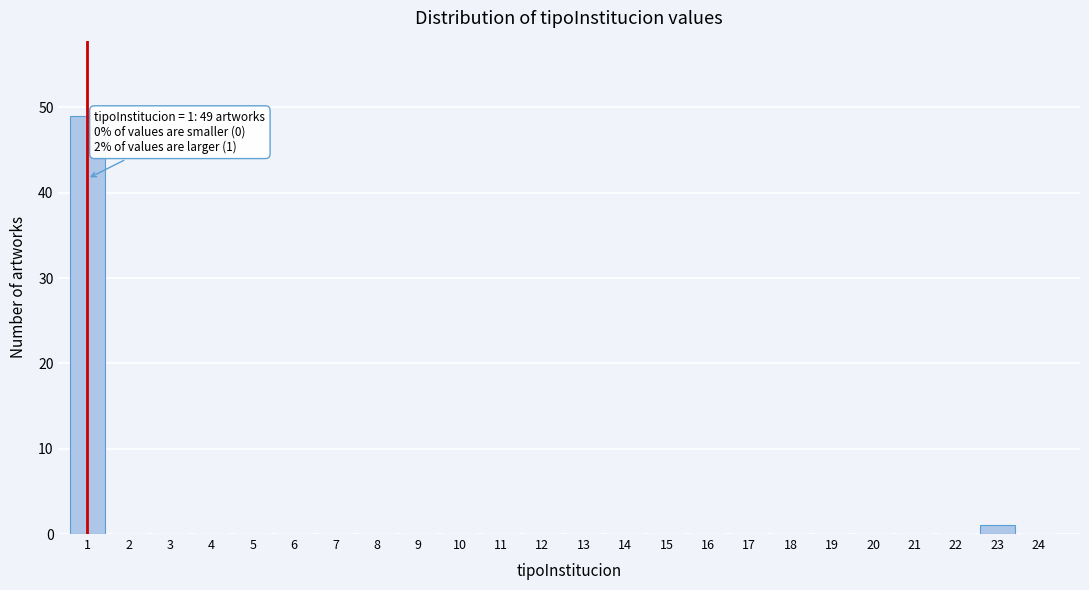

Reading right to left, list all the values displayed in this chart.

24=0	23=1	22=0	21=0	20=0	19=0	18=0	17=0	16=0	15=0	14=0	13=0	12=0	11=0	10=0	9=0	8=0	7=0	6=0	5=0	4=0	3=0	2=0	1=49